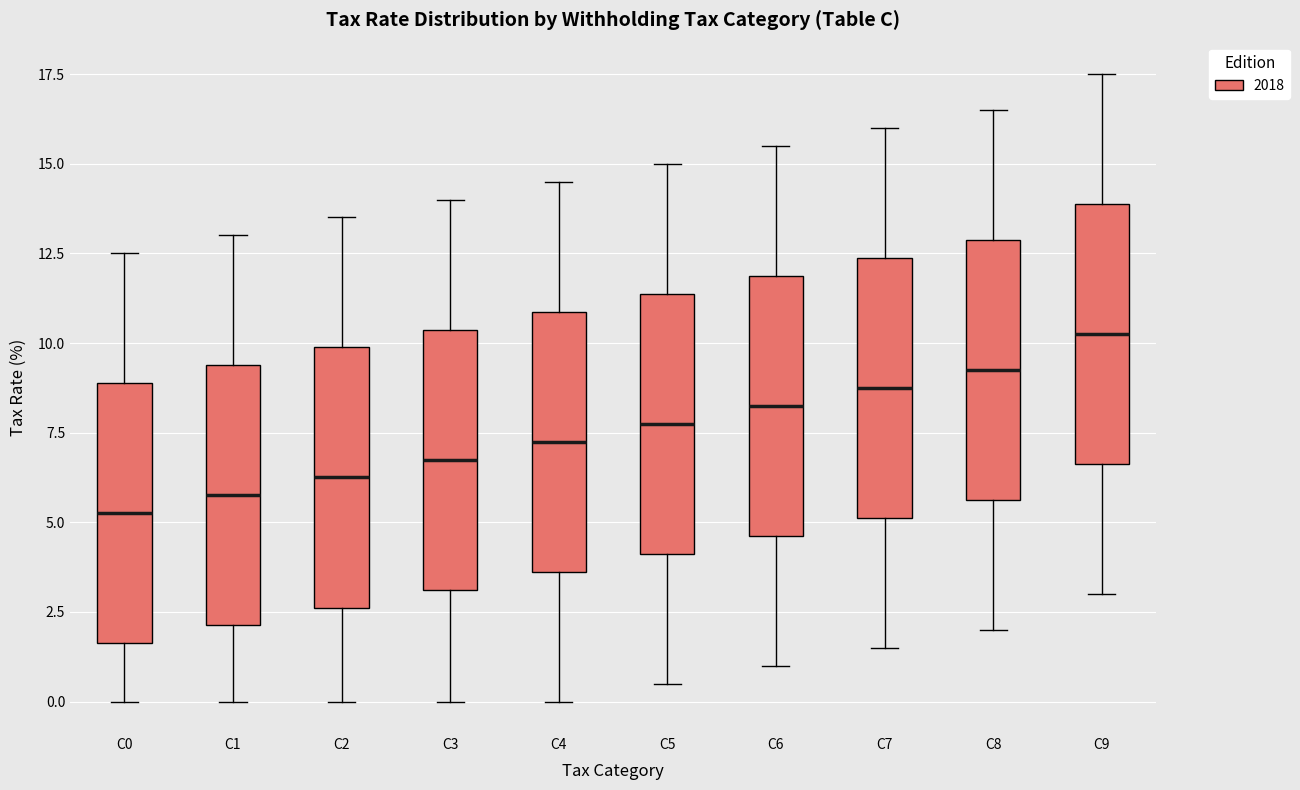

Reading left to right, read every box against the y-axis: the position of its median line, the range the box covers, and the ends of its whiskers. The values are not printed on the chart, so give them approximately, as read against the axis.

C0: median 5.5, box 1.5 to 9.0, whiskers 0.0 to 12.5
C1: median 6.0, box 2.0 to 9.5, whiskers 0.0 to 13.0
C2: median 6.5, box 2.5 to 10.0, whiskers 0.0 to 13.5
C3: median 7.0, box 3.0 to 10.5, whiskers 0.0 to 14.0
C4: median 7.5, box 3.5 to 11.0, whiskers 0.0 to 14.5
C5: median 8.0, box 4.0 to 11.5, whiskers 0.5 to 15.0
C6: median 8.5, box 4.5 to 12.0, whiskers 1.0 to 15.5
C7: median 9.0, box 5.0 to 12.5, whiskers 1.5 to 16.0
C8: median 9.5, box 5.5 to 13.0, whiskers 2.0 to 16.5
C9: median 10.5, box 6.5 to 14.0, whiskers 3.0 to 17.5